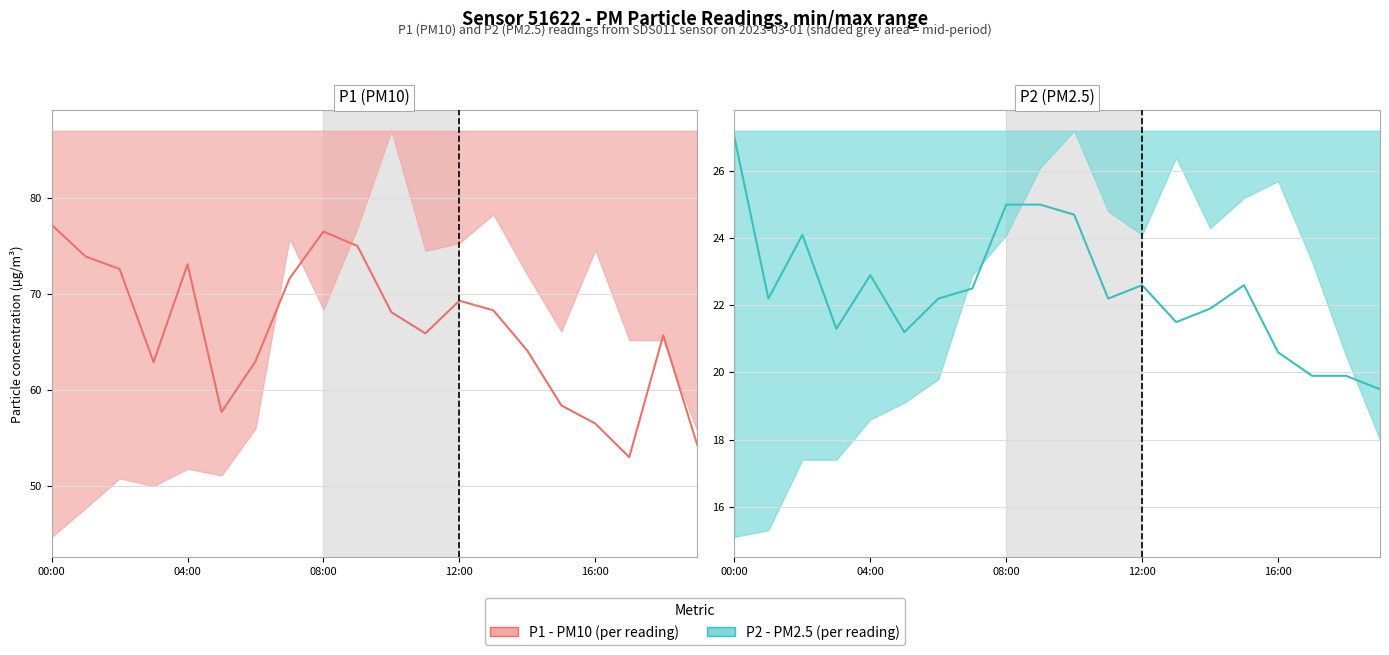

True or false: P1 (PM10) has a value of 27.8 at 14.

False